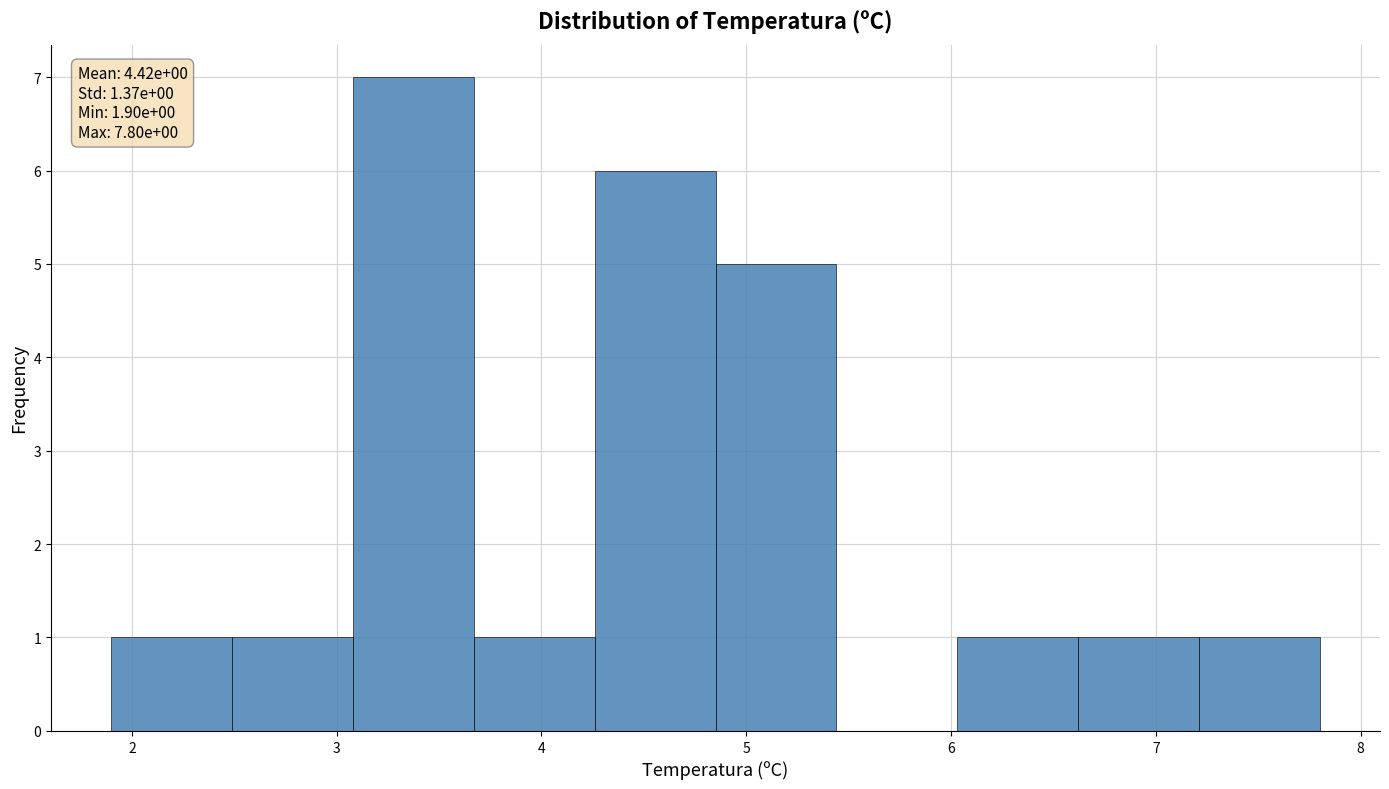

Which range on the x-axis has the tallest bar?

3.08 to 3.67